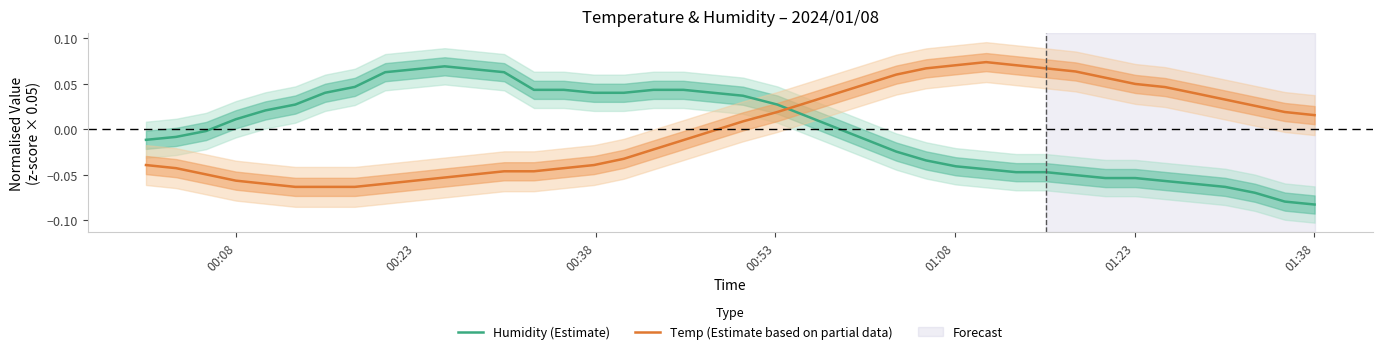

The value of Humidity (Estimate) at 32 is -0.1. True or false?

False